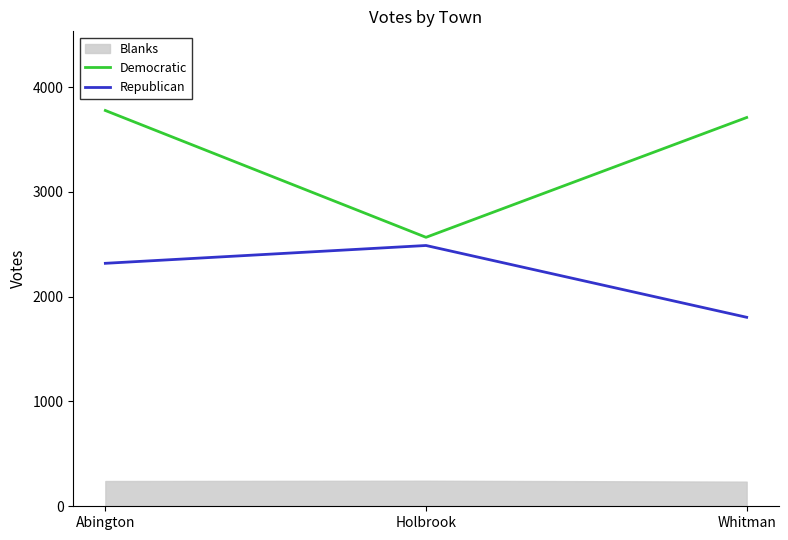

The value of Democratic at Whitman is 2420. True or false?

False